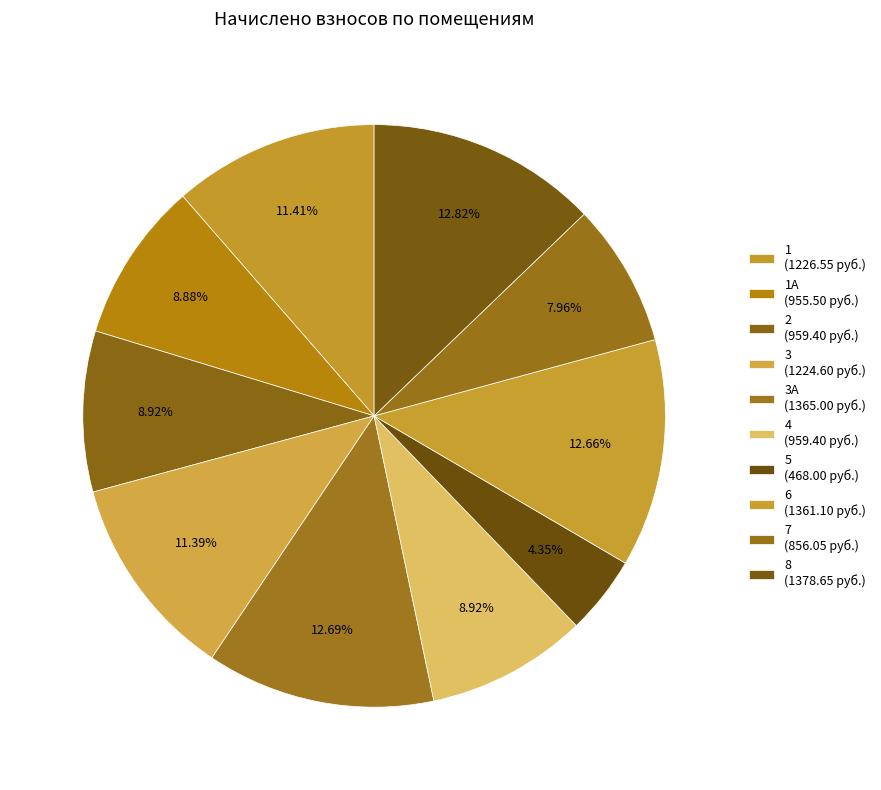

How many slices are in this pie chart?

10